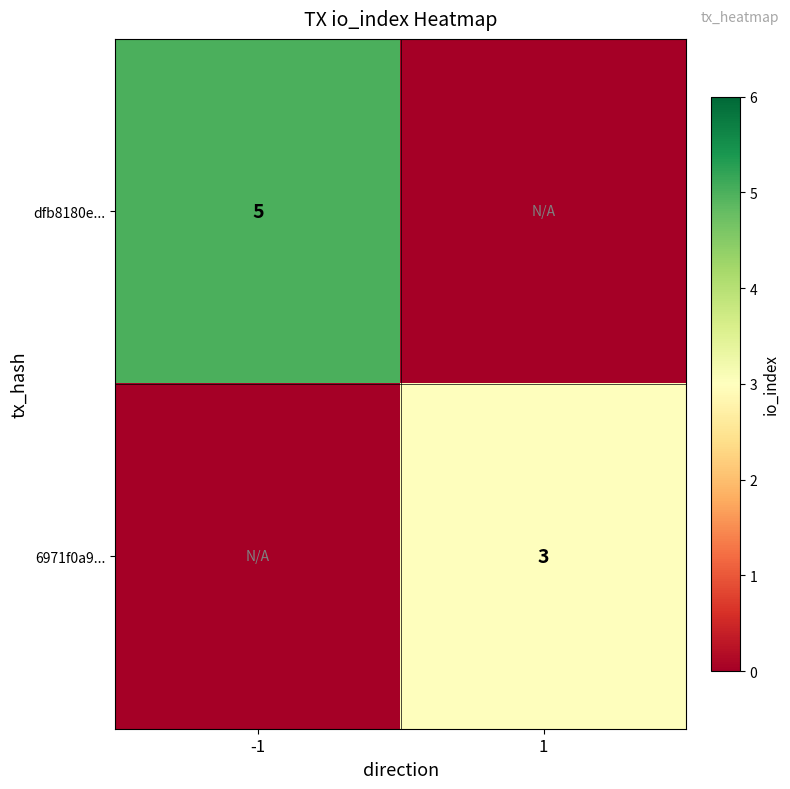

The value of dfb8180e... at -1 is 2. True or false?

False